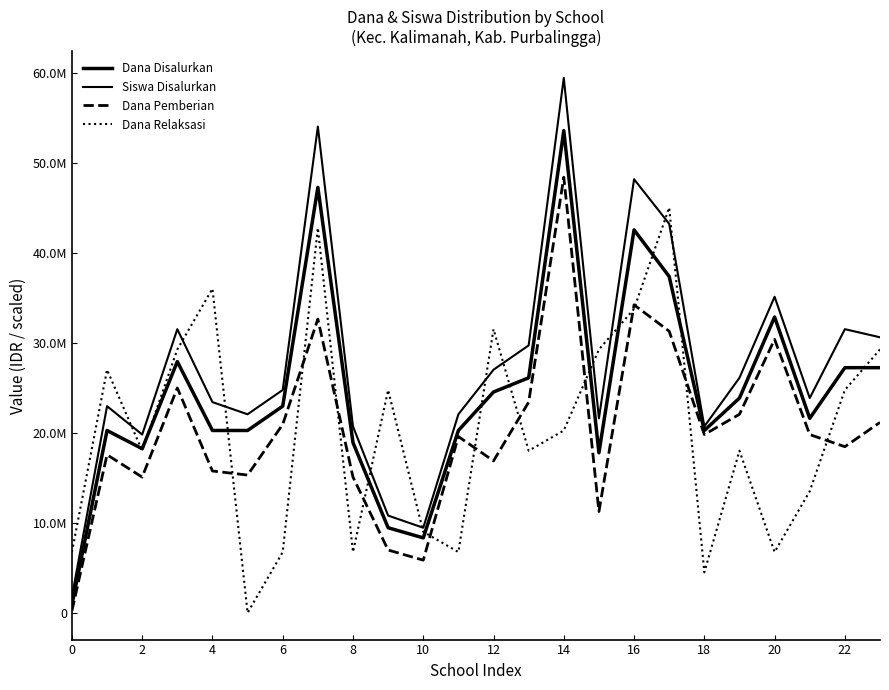

What is the value of the Dana Pemberian point at the 10th from the left?

6975000